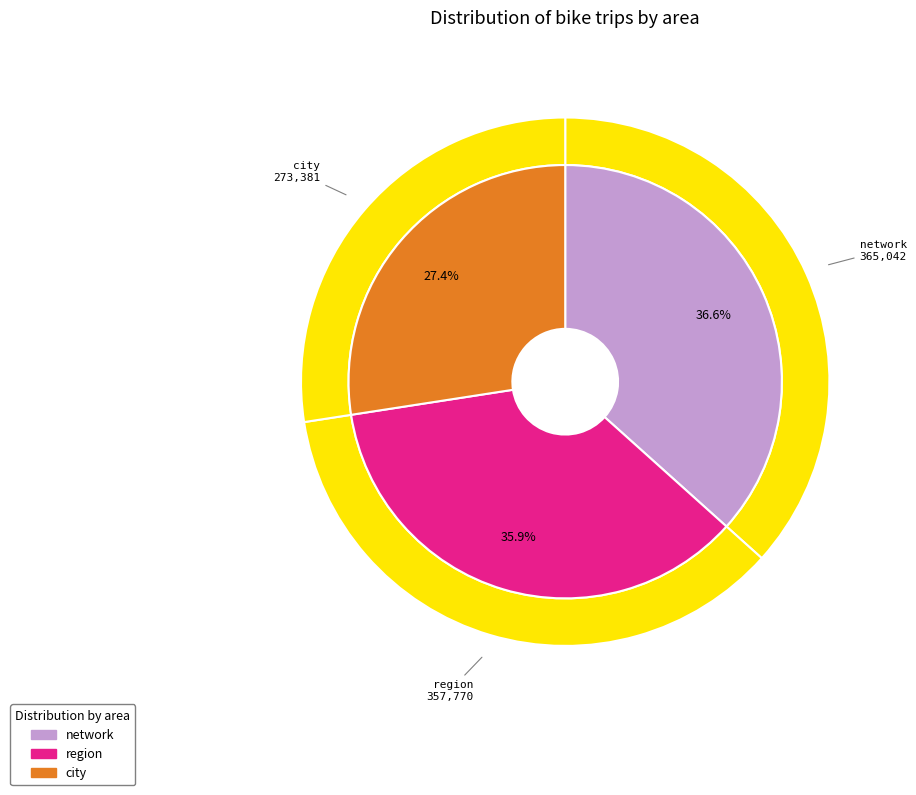

What percentage is the city slice, to the nearest percent?

27%